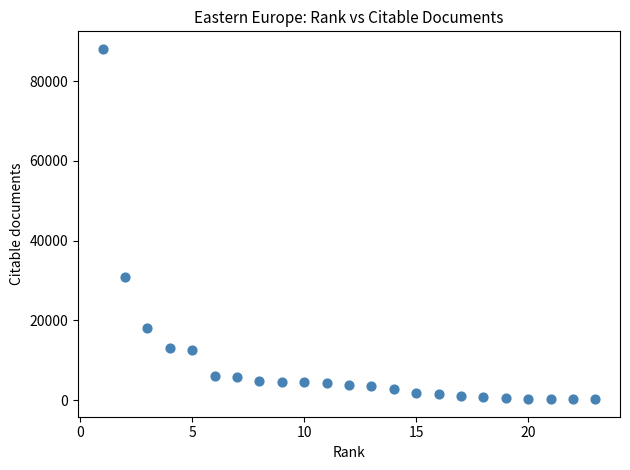

What Y value in the scatter plot is closest to 44165?

30812